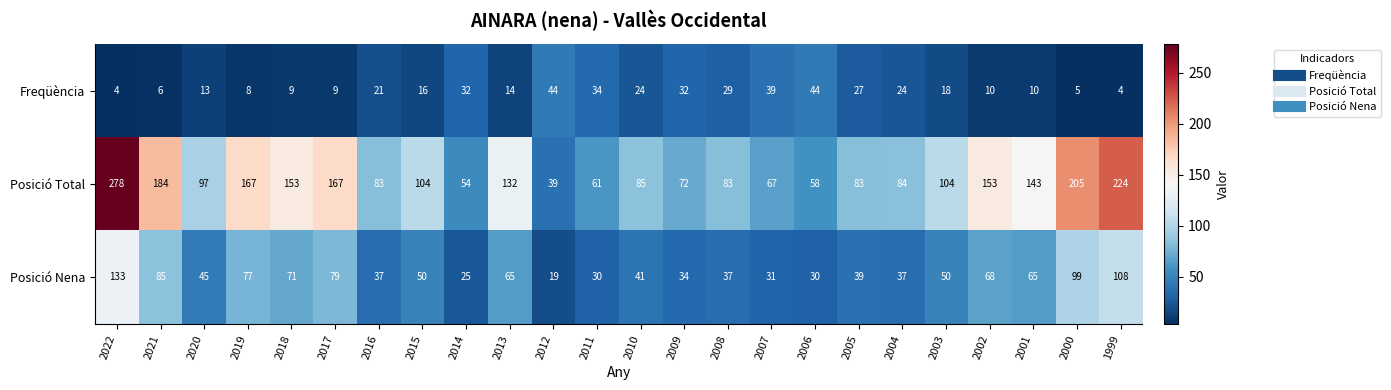

Rank the series by their maximum value, from highest to lowest.

Posició Total, Posició Nena, Freqüència